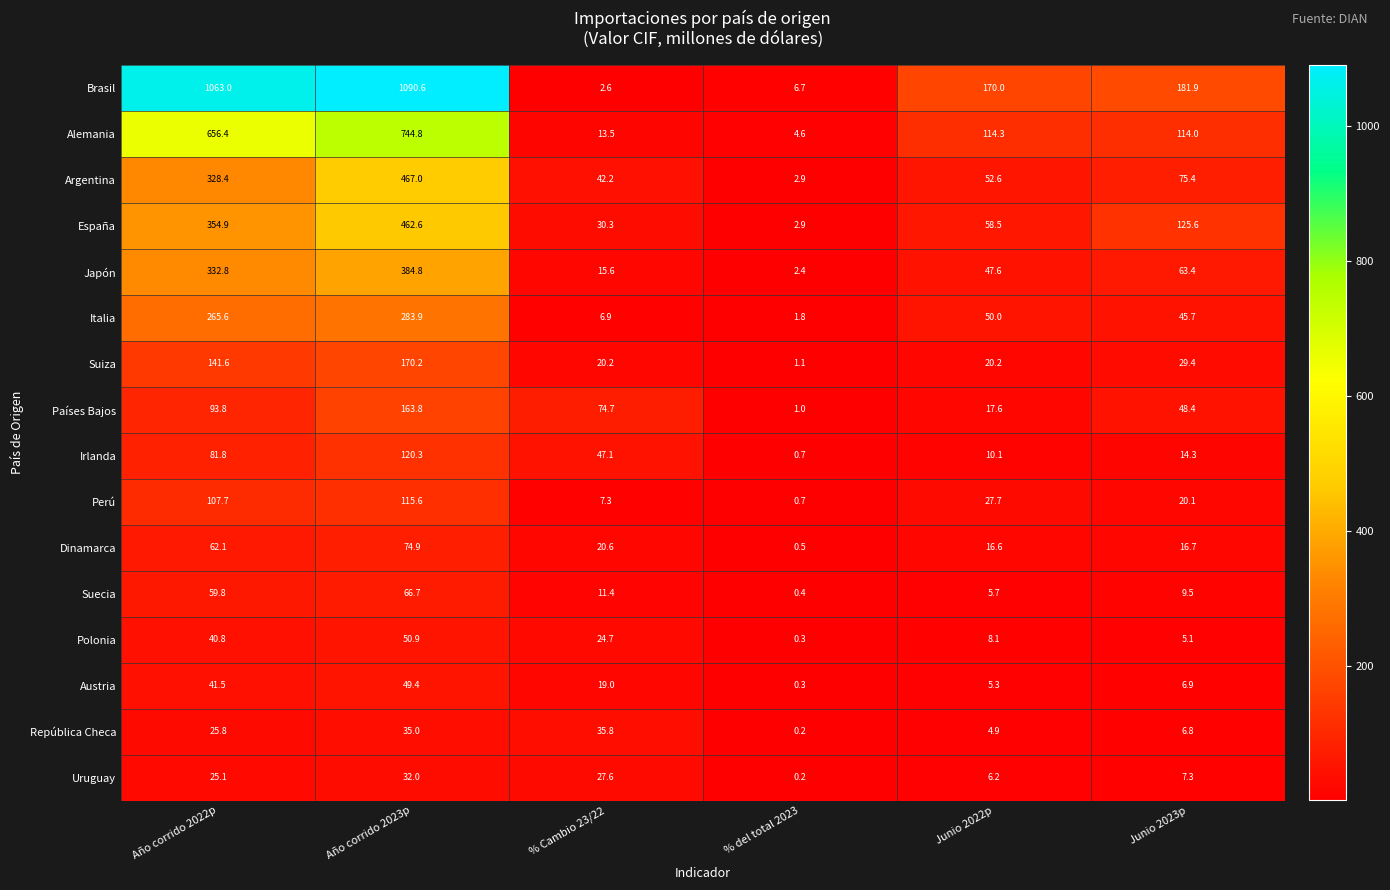

What is the sum of all Austria values?

122.4